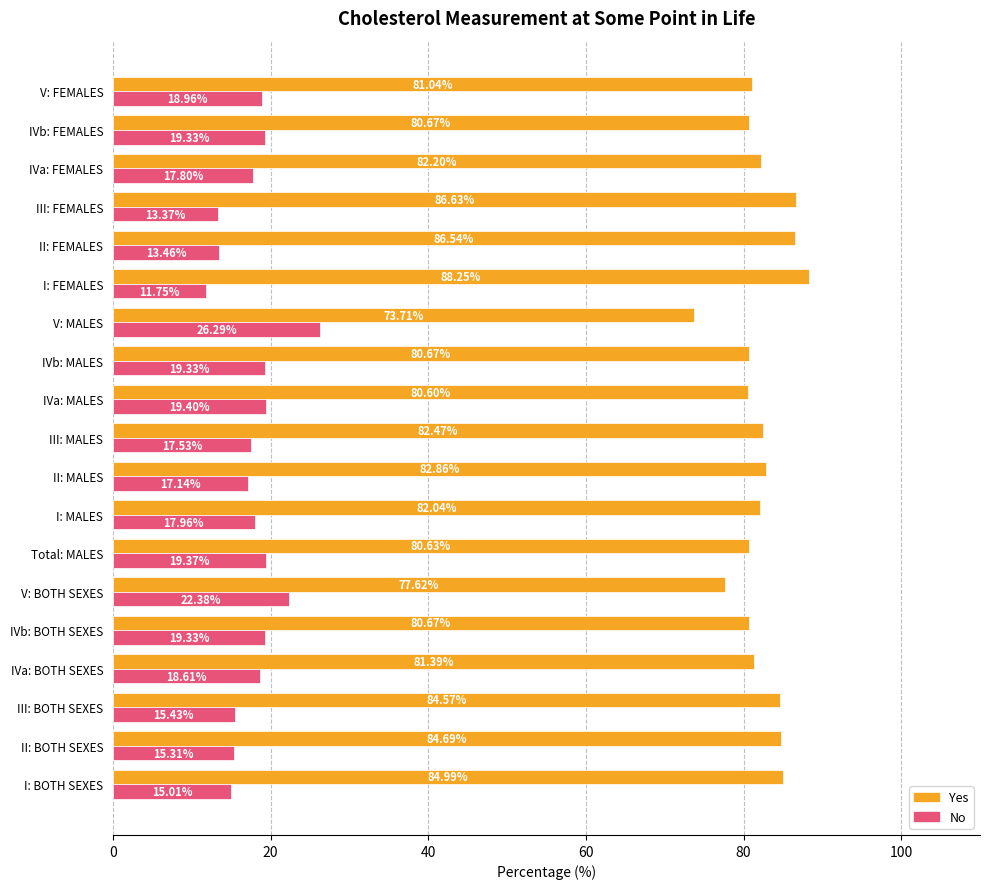

Rank the series by their maximum value, from highest to lowest.

Yes, No